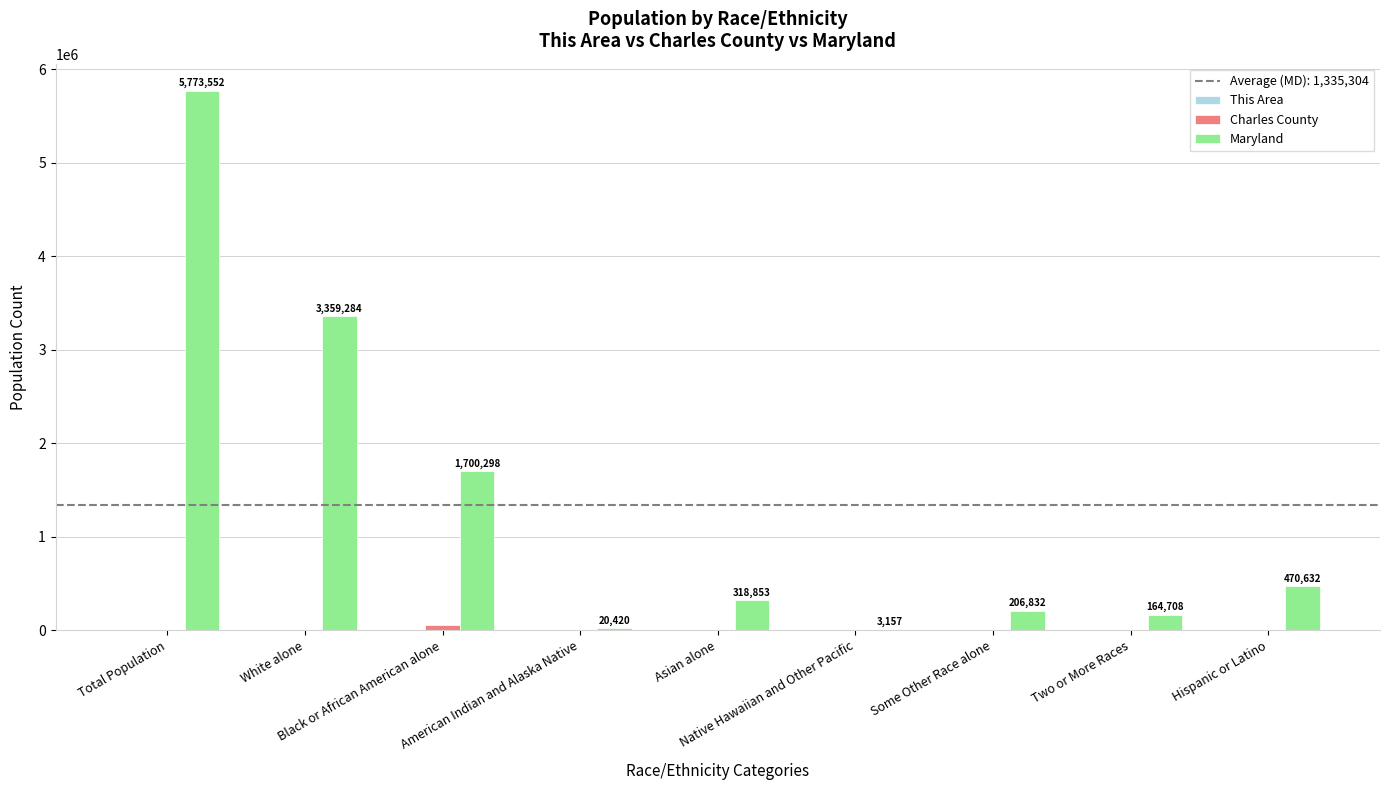

What is the greatest value displayed?

5773552